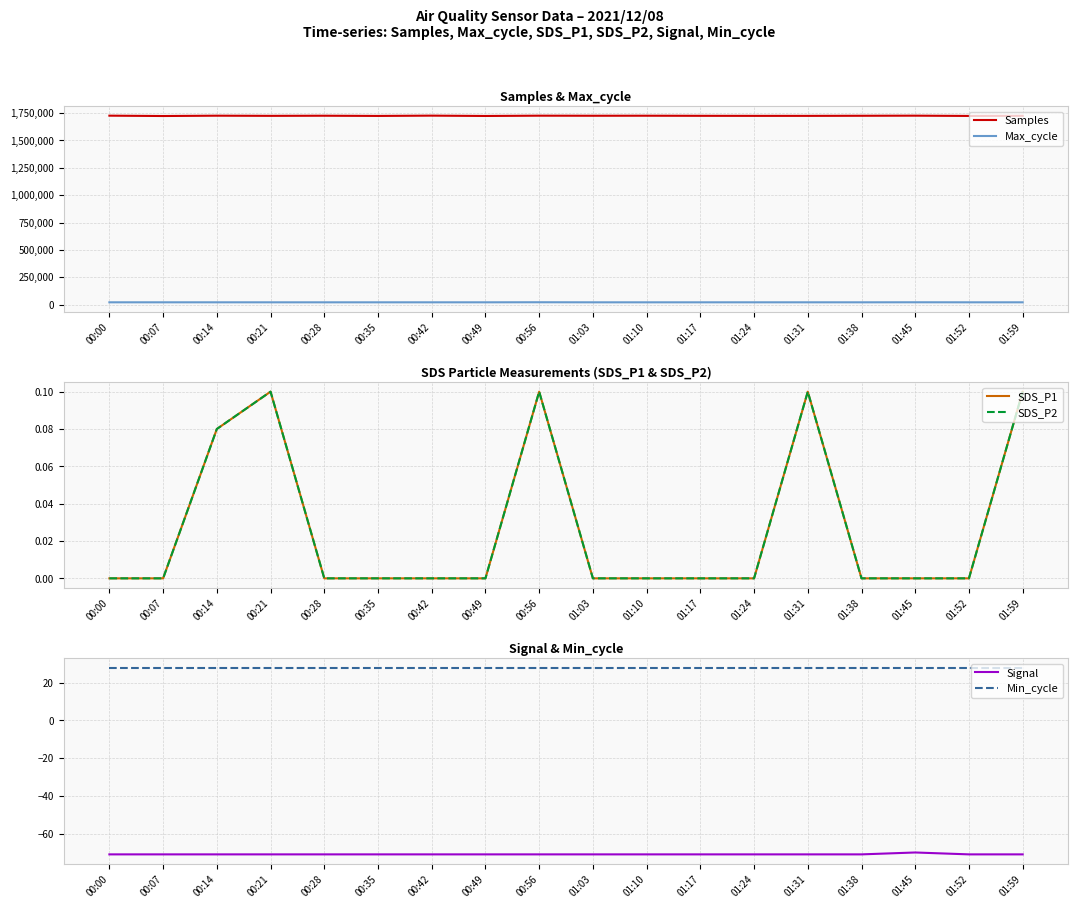

True or false: Max_cycle and SDS_P2 cross at least once.

False